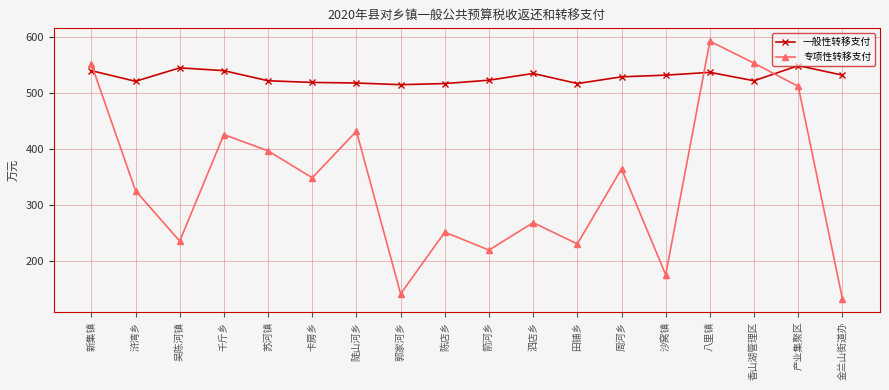

What is the label of the 12th point from the right?

陡山河乡